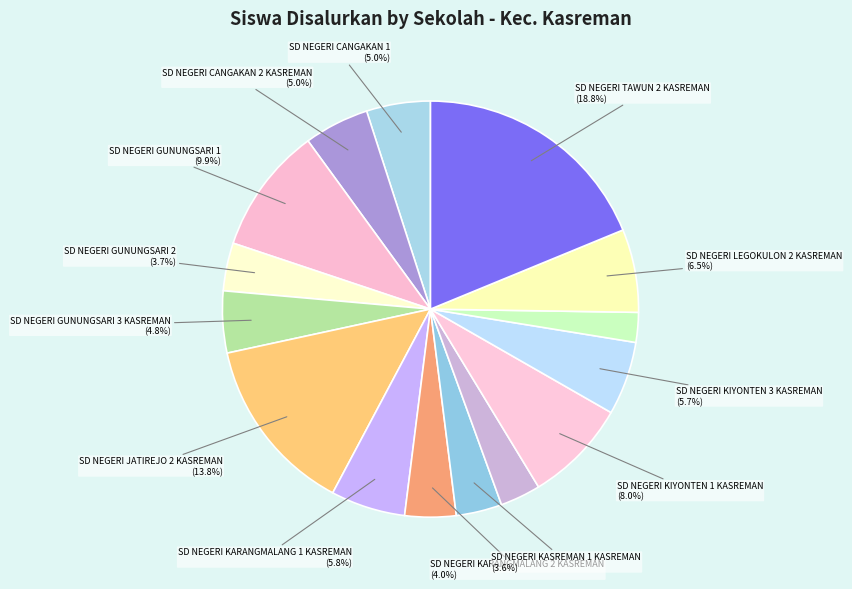

What is the smallest slice in the pie chart?

SD NEGERI LEGOKULON 1 KASREMAN